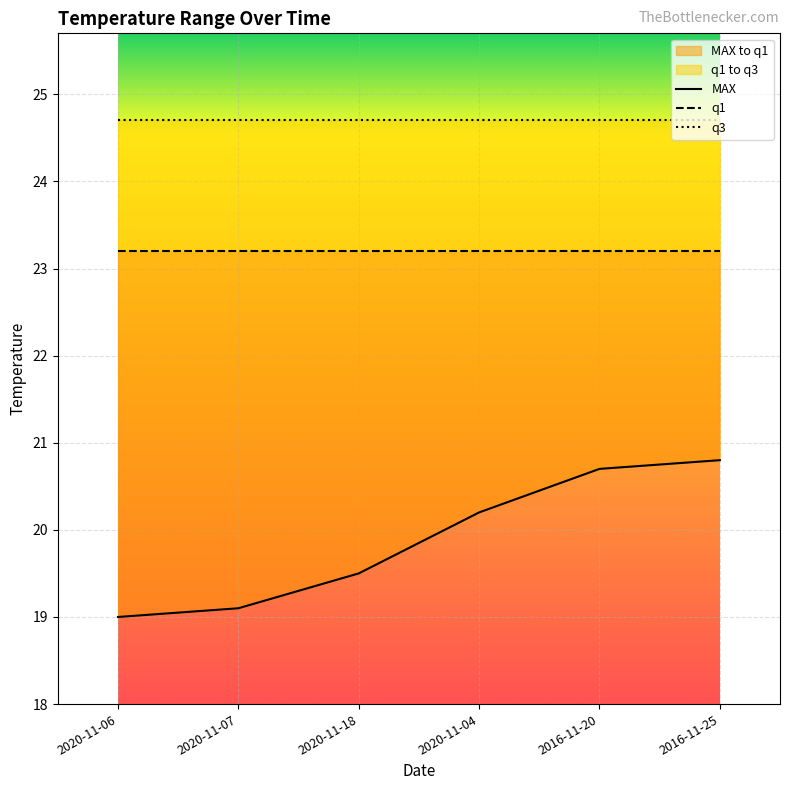

Reading left to right, list all the values displayed in this chart.

MAX: 2020-11-06=19.0	2020-11-07=19.1	2020-11-18=19.5	2020-11-04=20.2	2016-11-20=20.7	2016-11-25=20.8
q1: 2020-11-06=23.2	2020-11-07=23.2	2020-11-18=23.2	2020-11-04=23.2	2016-11-20=23.2	2016-11-25=23.2
q3: 2020-11-06=24.7	2020-11-07=24.7	2020-11-18=24.7	2020-11-04=24.7	2016-11-20=24.7	2016-11-25=24.7